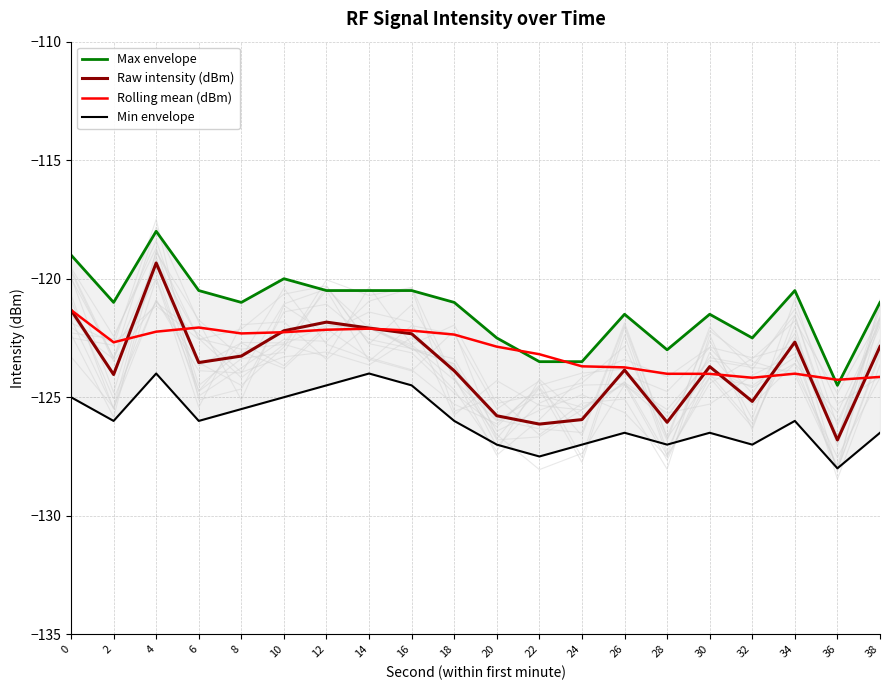

Reading left to right, extract all data points from this chart.

Max envelope: 0=-119.0	2=-121.0	4=-118.0	6=-120.5	8=-121.0	10=-120.0	12=-120.5	14=-120.5	16=-120.5	18=-121.0	20=-122.5	22=-123.5	24=-123.5	26=-121.5	28=-123.0	30=-121.5	32=-122.5	34=-120.5	36=-124.5	38=-121.0
Raw intensity (dBm): 0=-121.3	2=-124.0	4=-119.3	6=-123.5	8=-123.3	10=-122.2	12=-121.8	14=-122.1	16=-122.3	18=-123.9	20=-125.8	22=-126.1	24=-125.9	26=-123.9	28=-126.1	30=-123.7	32=-125.2	34=-122.7	36=-126.8	38=-122.9
Rolling mean (dBm): 0=-121.3	2=-122.7	4=-122.2	6=-122.1	8=-122.3	10=-122.3	12=-122.2	14=-122.1	16=-122.2	18=-122.4	20=-122.9	22=-123.2	24=-123.7	26=-123.7	28=-124.0	30=-124.0	32=-124.2	34=-124.0	36=-124.3	38=-124.1
Min envelope: 0=-125.0	2=-126.0	4=-124.0	6=-126.0	8=-125.5	10=-125.0	12=-124.5	14=-124.0	16=-124.5	18=-126.0	20=-127.0	22=-127.5	24=-127.0	26=-126.5	28=-127.0	30=-126.5	32=-127.0	34=-126.0	36=-128.0	38=-126.5